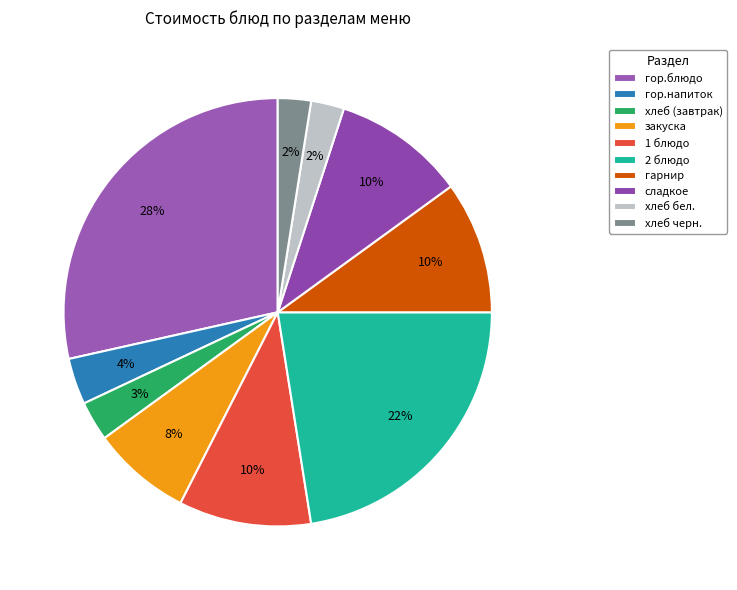

Which slice is the largest?

гор.блюдо